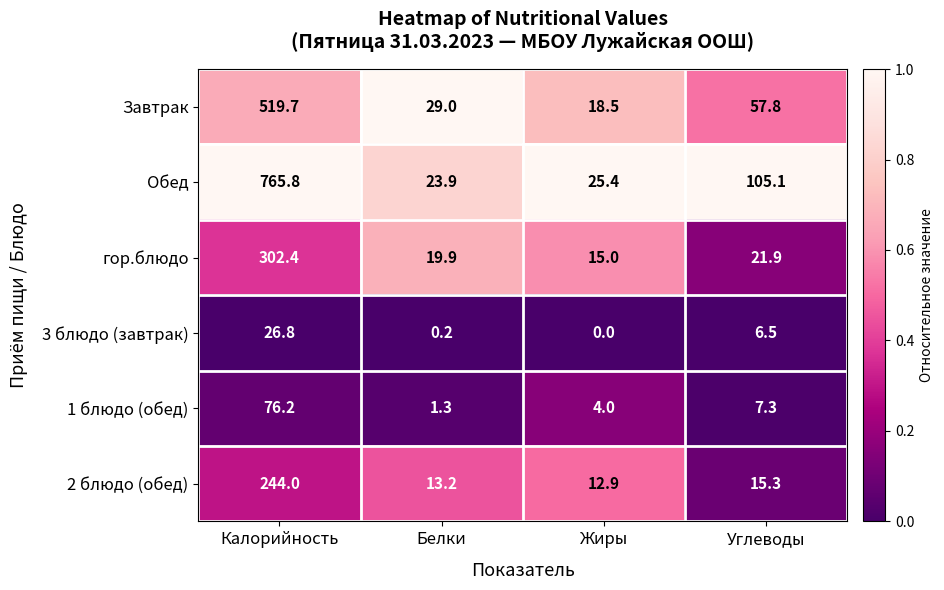

Between Белки and Жиры, which series saw the biggest shift?

Завтрак